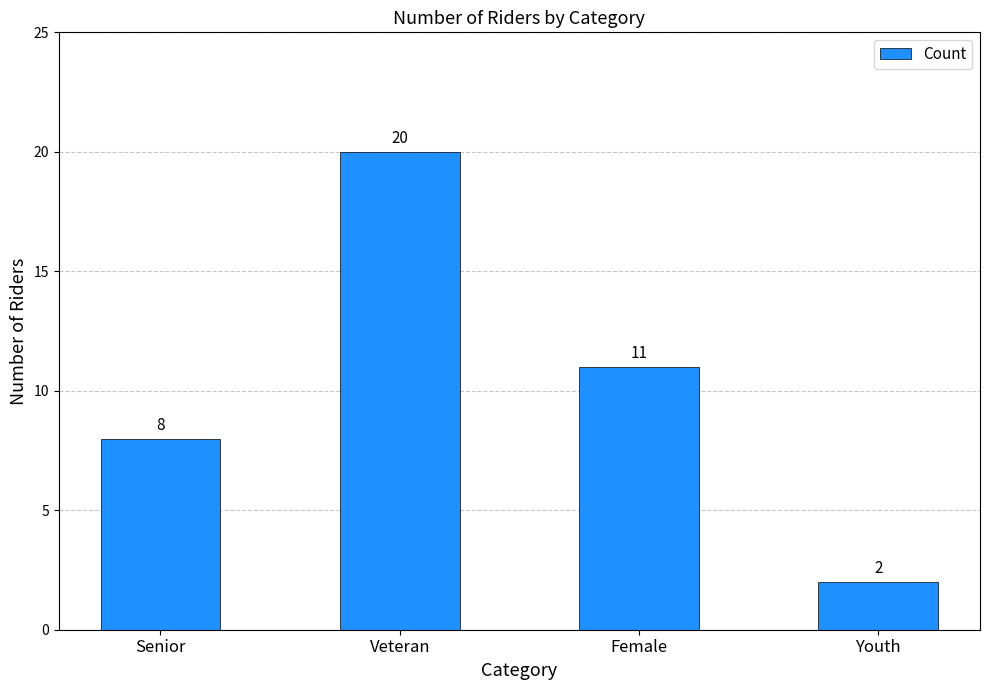

True or false: the data shows 20 at Veteran.

True